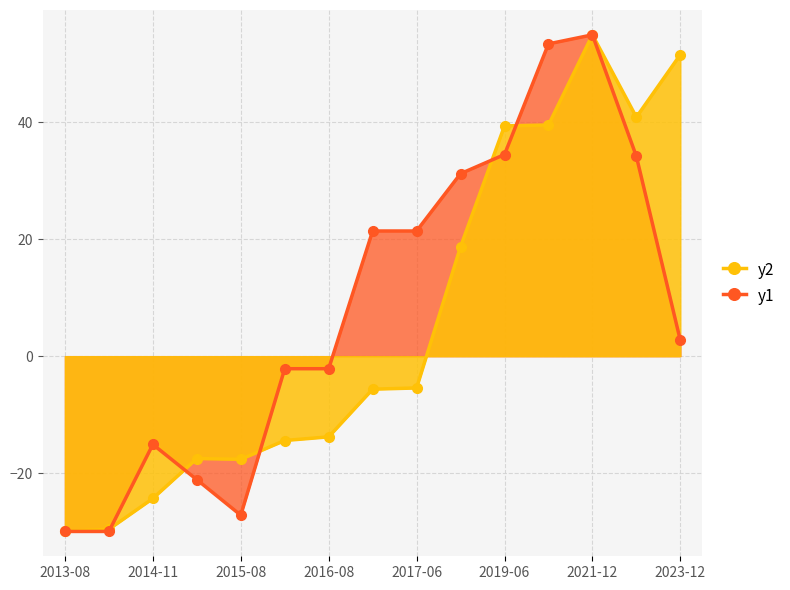

What is the total value across all series at 2015-08?

-44.9